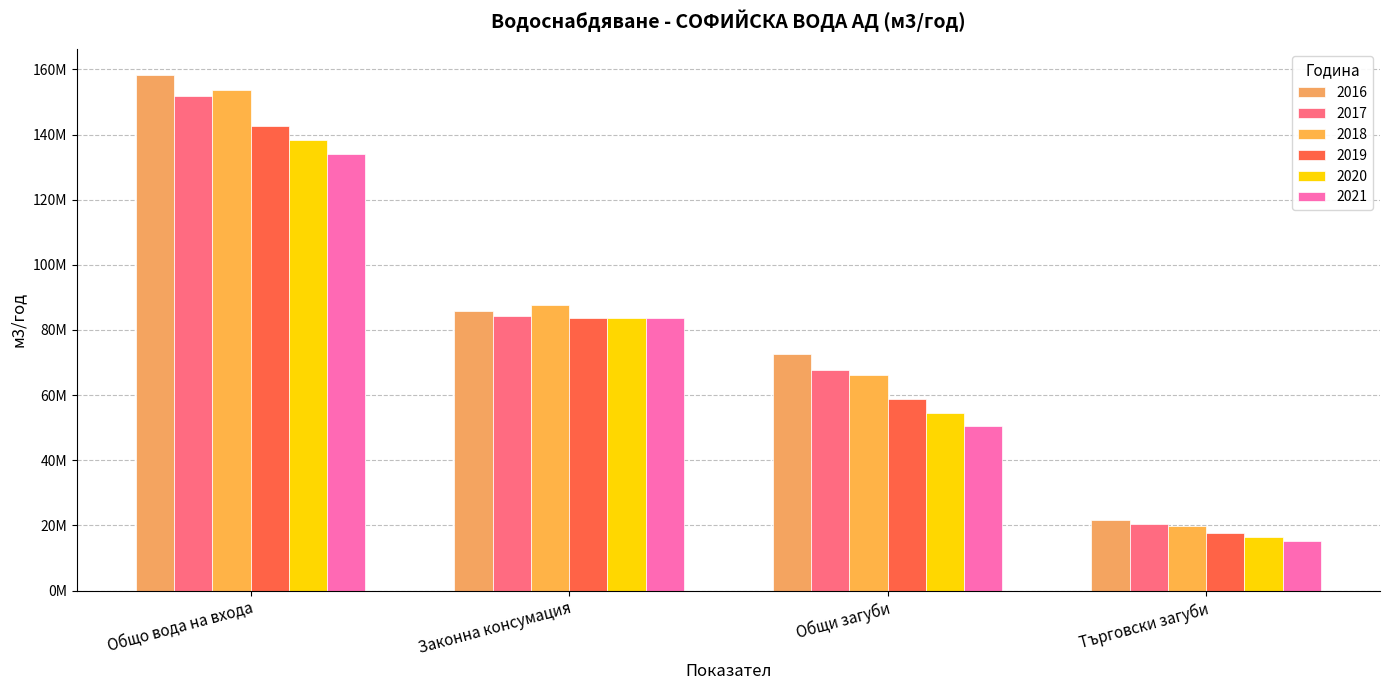

Does the chart contain stacked bars?

No